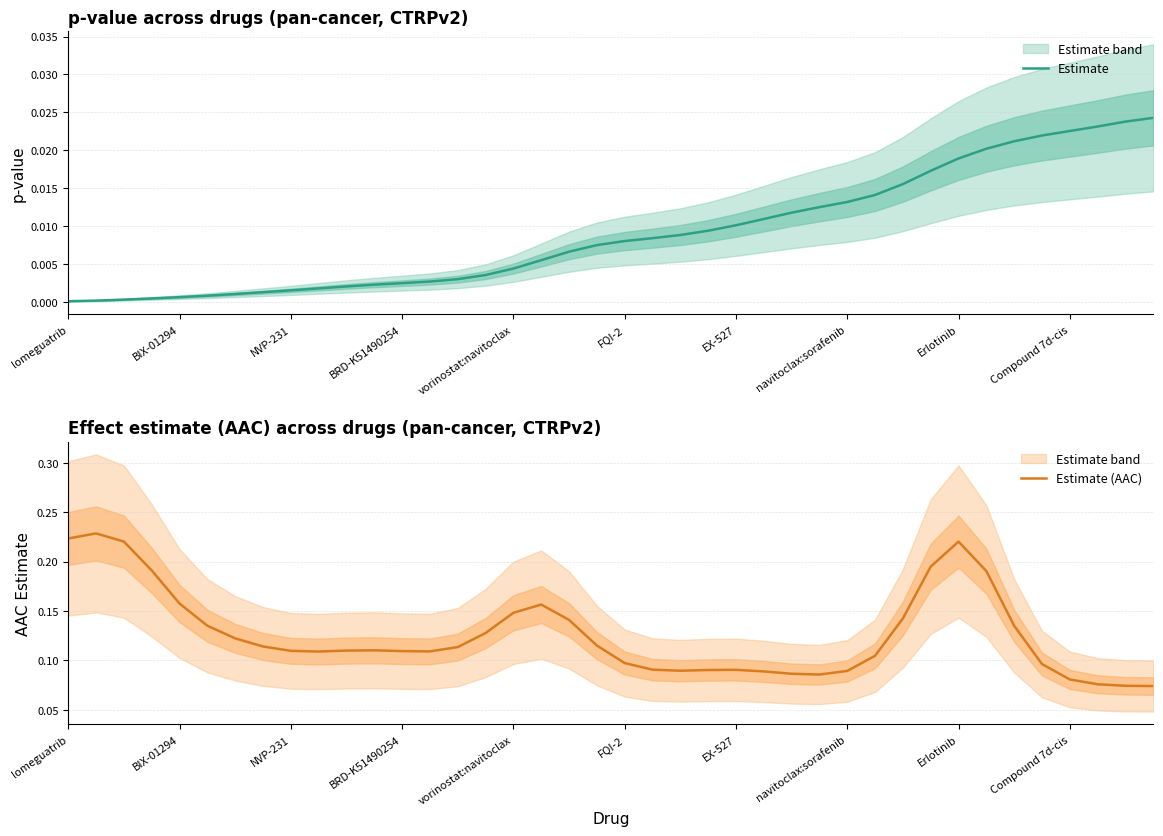

Is this an area chart (filled region under the line)?

No